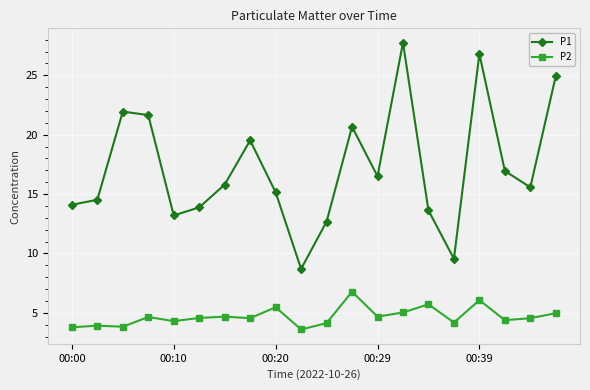

In P1, how many points are lower than both neighbors (excluding endpoints)?

5